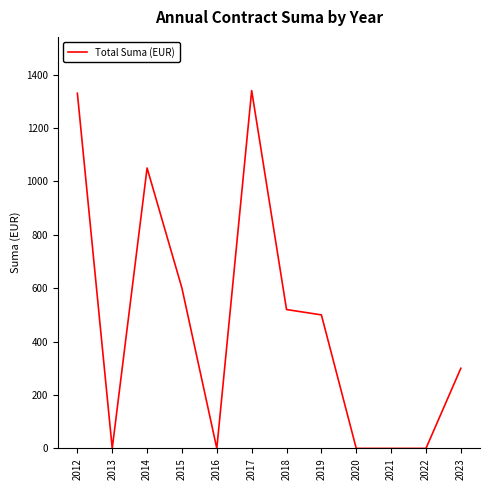

The chart shows a value of -868 at 2022. True or false?

False